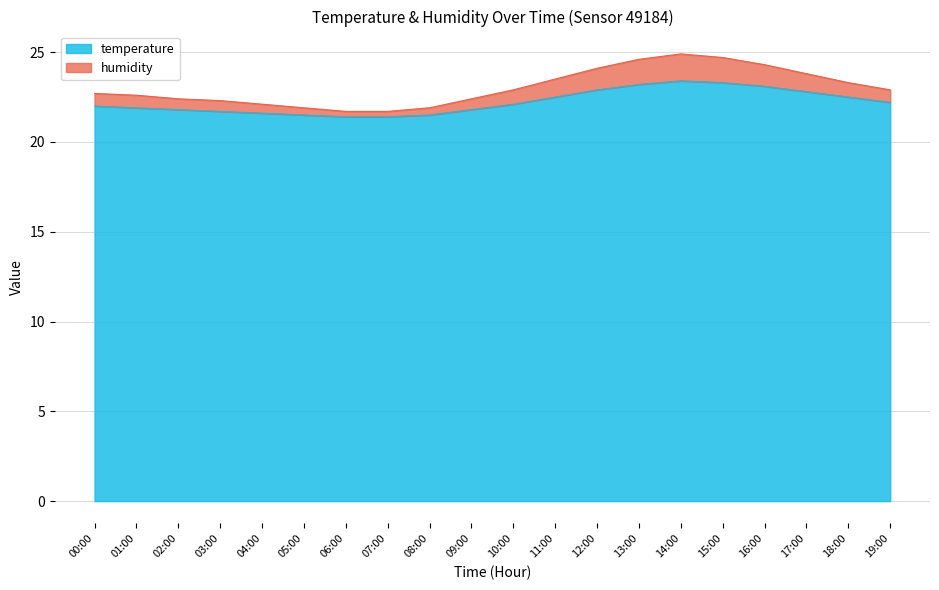

Where is the first local maximum for temperature?

14:00